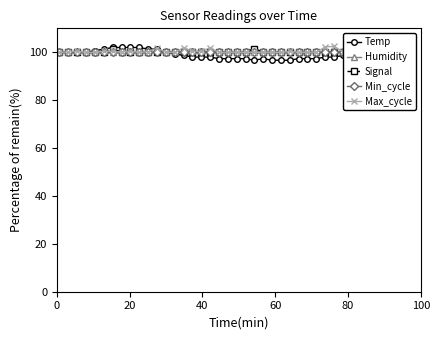

What is the value of the Max_cycle point at the 17th from the left?

100.4